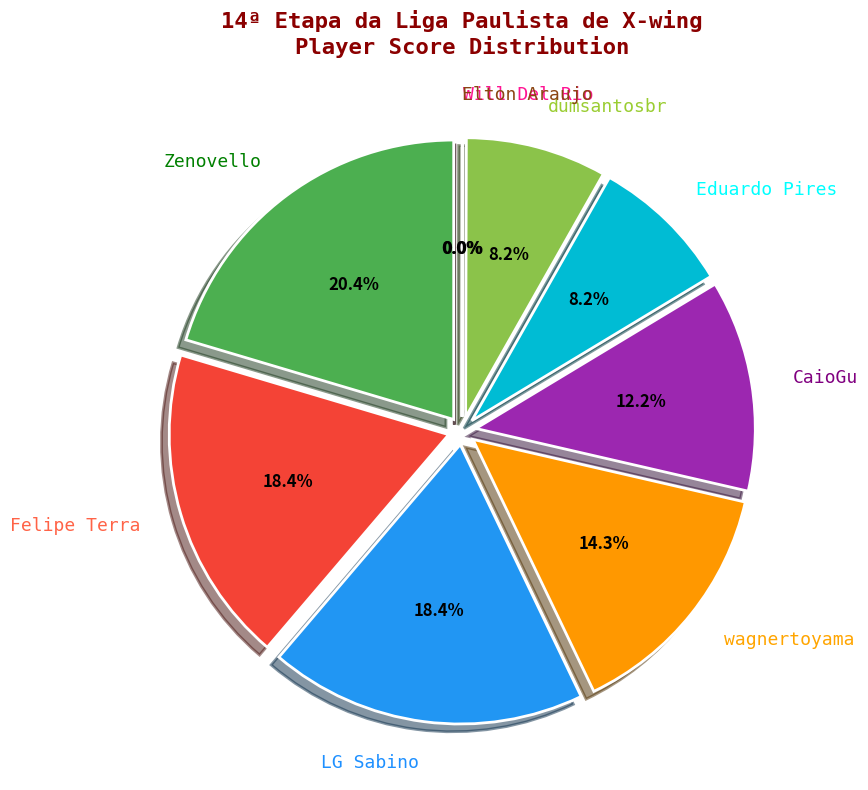

What is the change in value from Felipe Terra to Elton Araujo?

-9